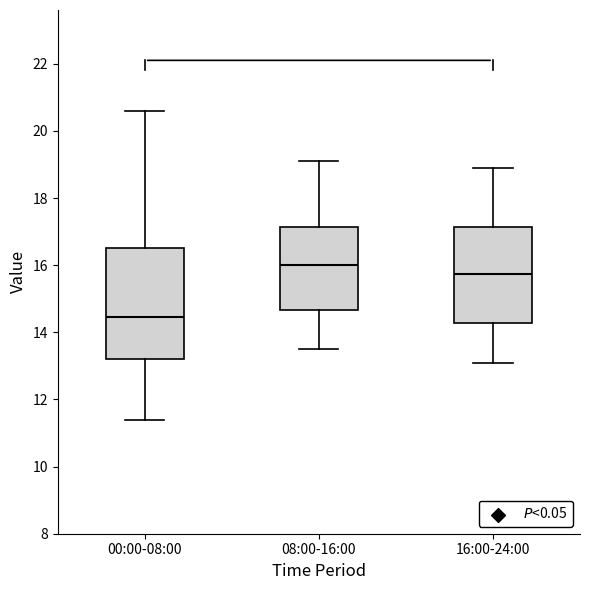

Comparing the boxes themselves (not the whiskers), which one is the tallest?

00:00-08:00